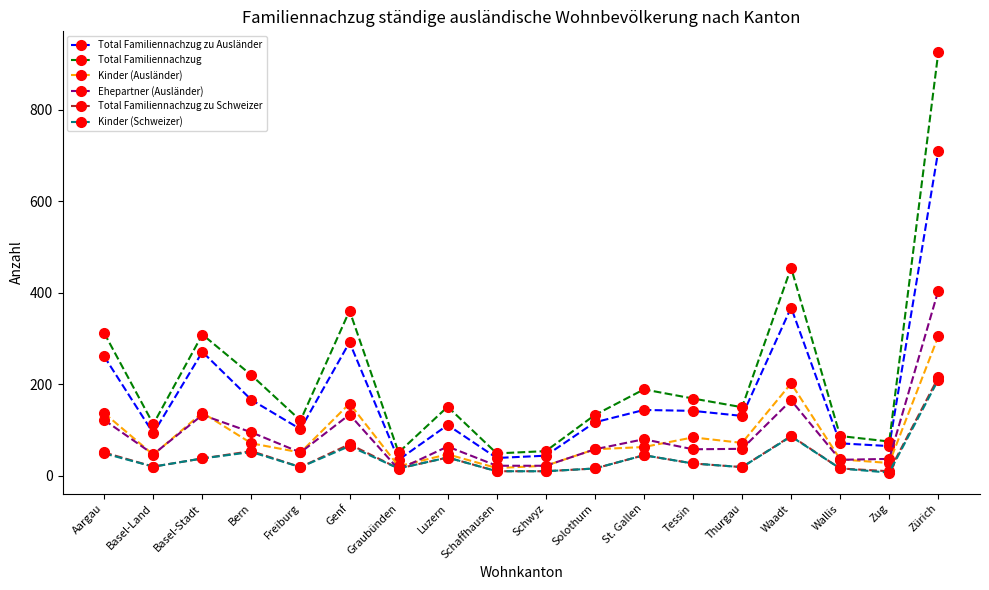

Read the Total Familiennachzug zu Schweizer value at Aargau.

51